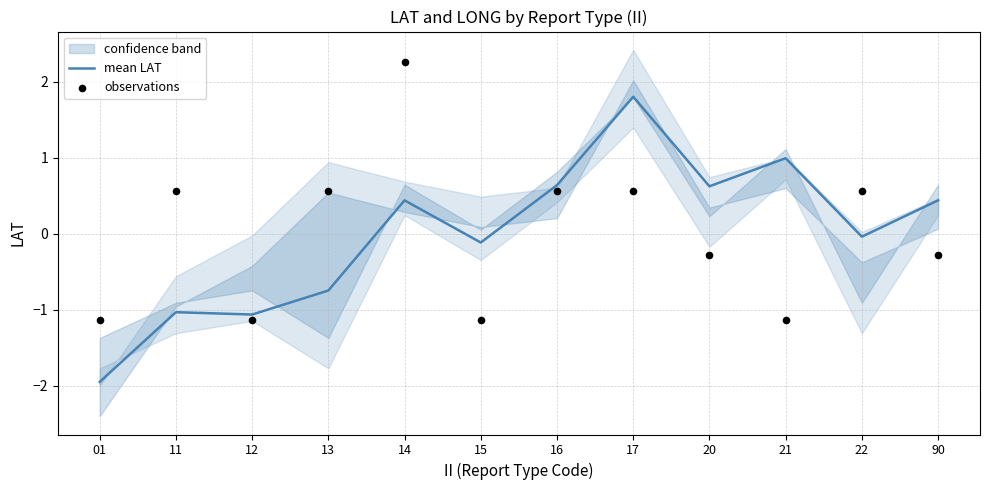

Which series contains the lowest Y value?

mean LAT